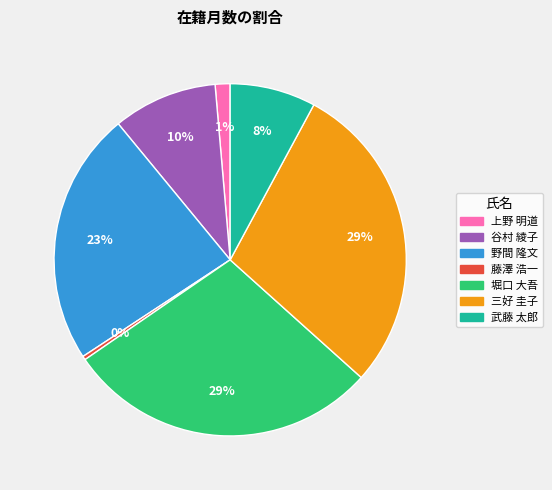

Is the sum of 藤澤 浩一 and 谷村 綾子 greater than half?

No